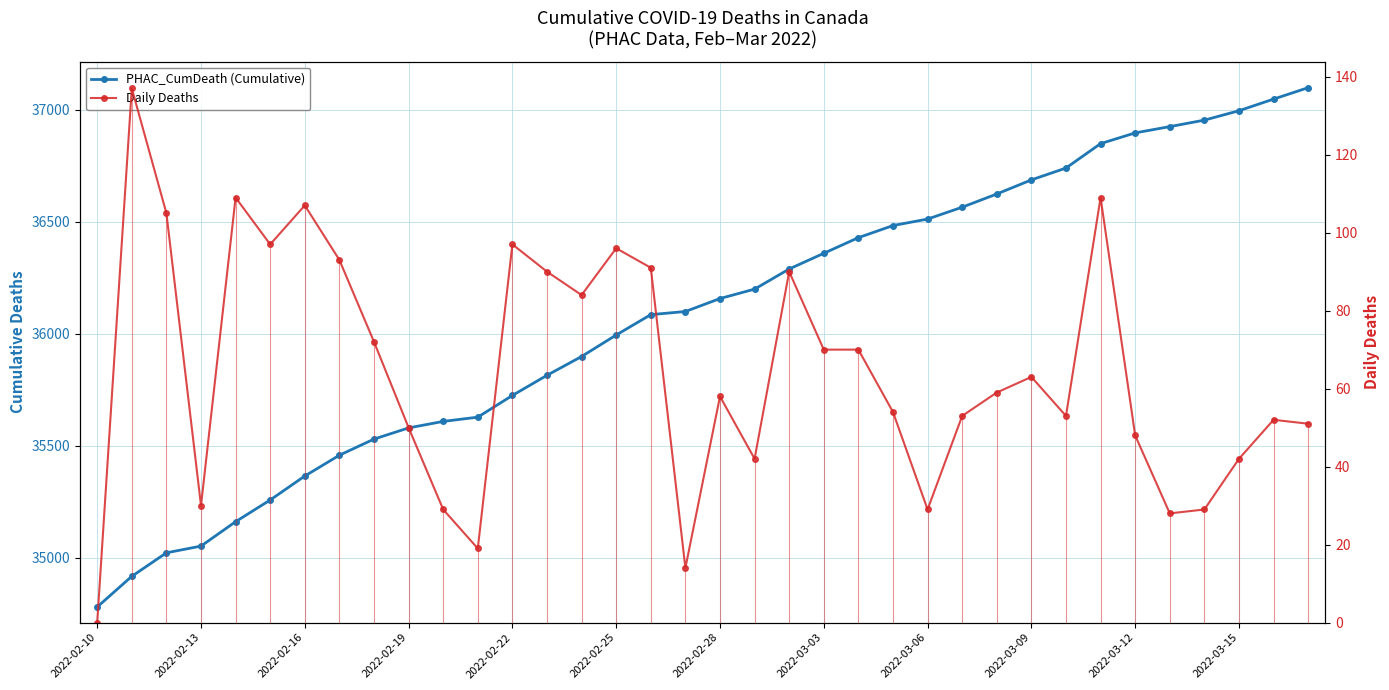

How many interior local peaks does the Daily Deaths series have?

10